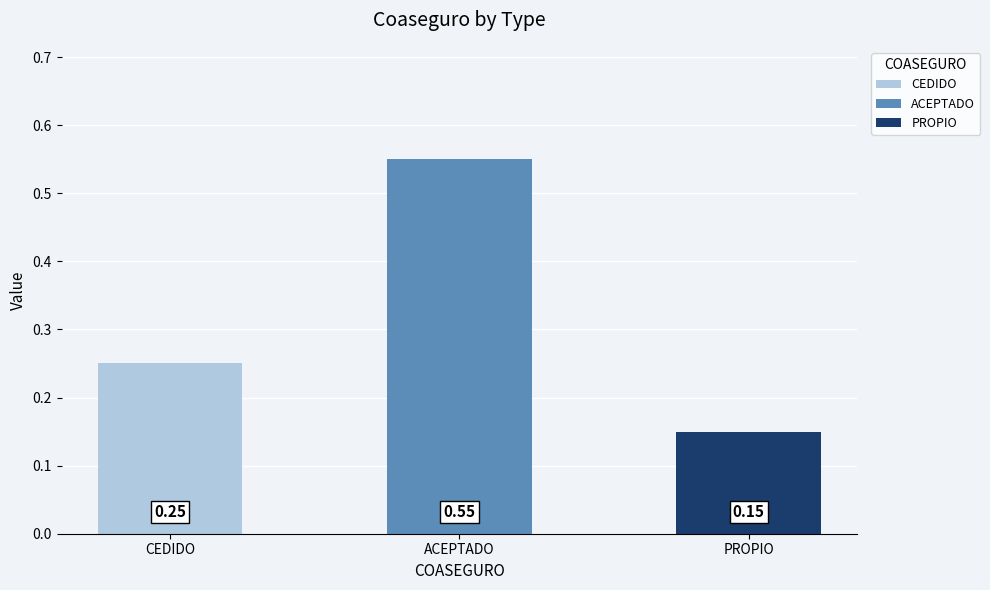

Read the value at PROPIO.

0.1